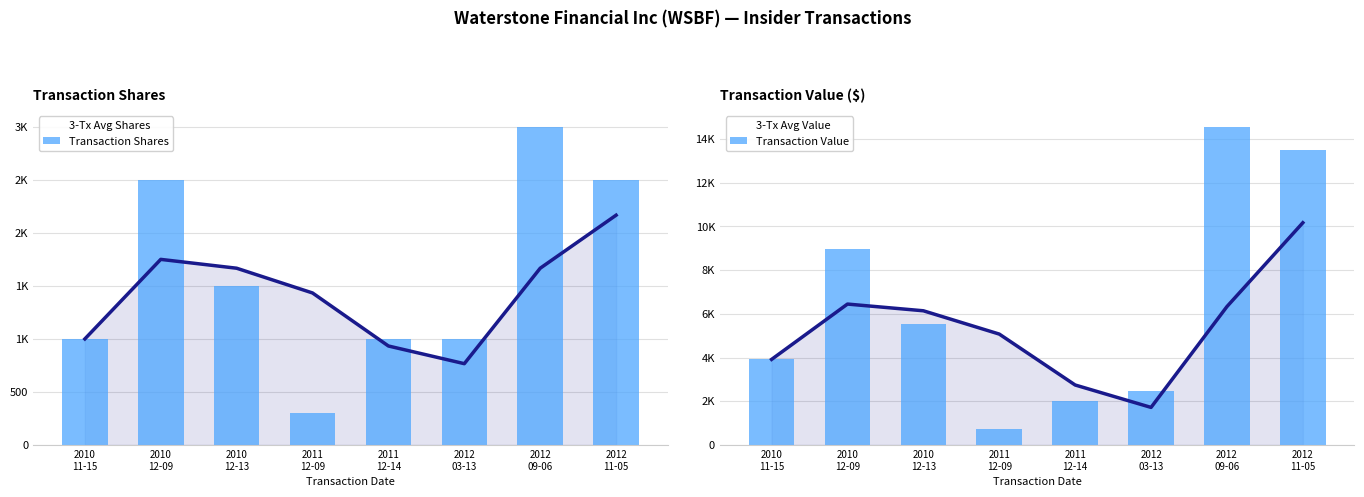

Where does the Transaction Value series first go above 5526?

2010
12-09